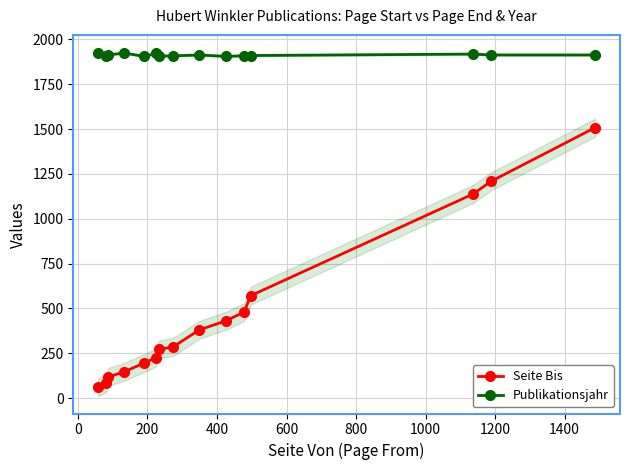

True or false: Seite Bis and Publikationsjahr intersect in this chart.

False